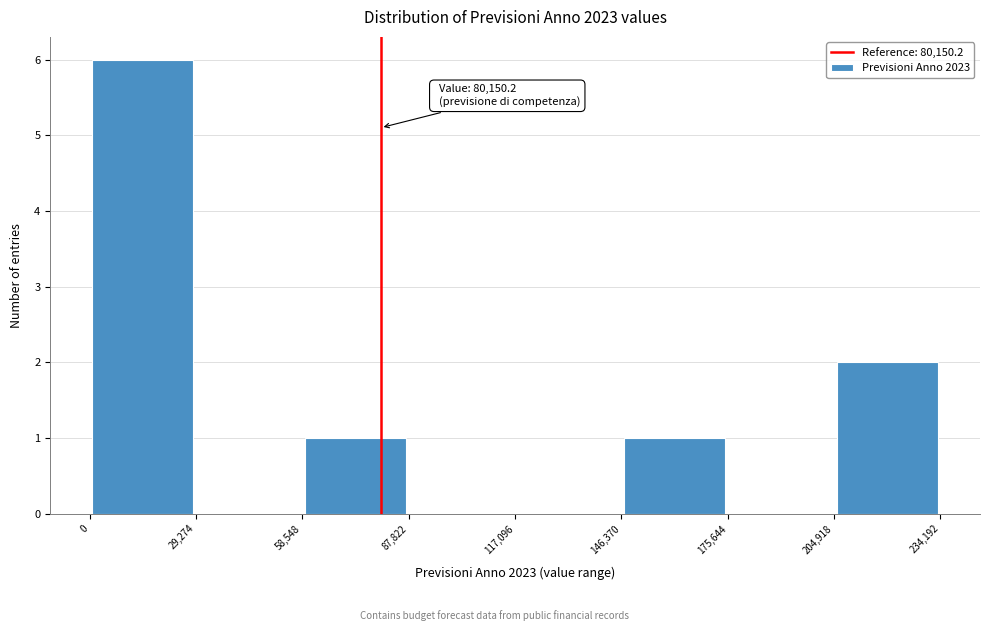

Over which range of the x-axis is the bar tallest?

0 to 29,274